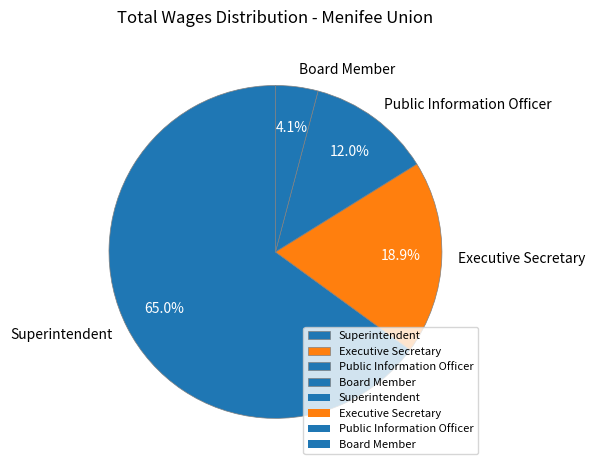

What is the smallest slice in the pie chart?

Board Member